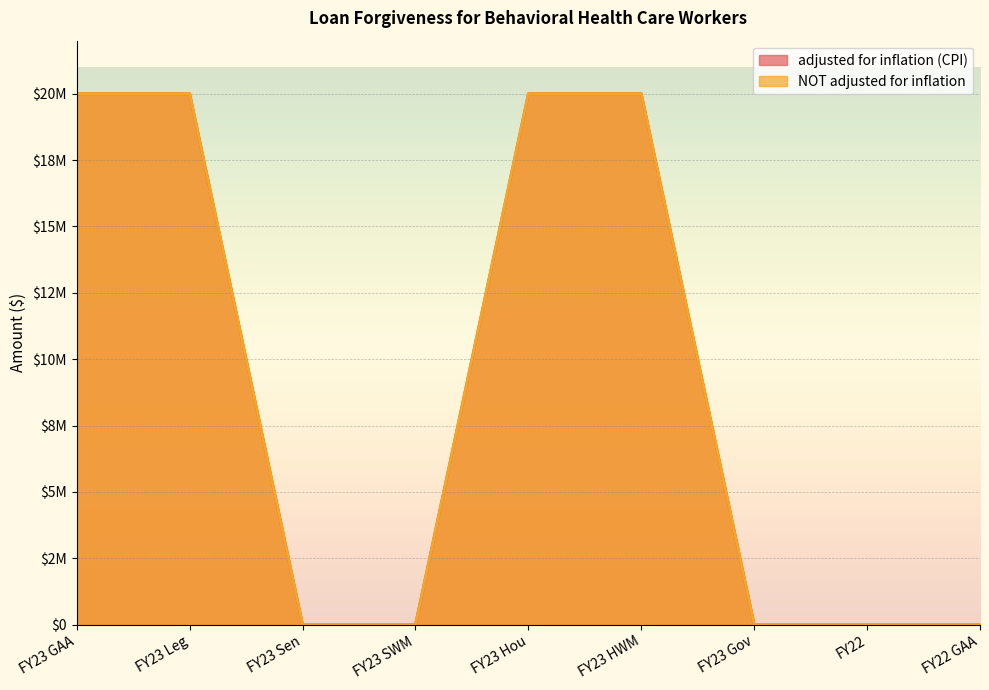

What is the average value of the NOT adjusted for inflation series?

8888889